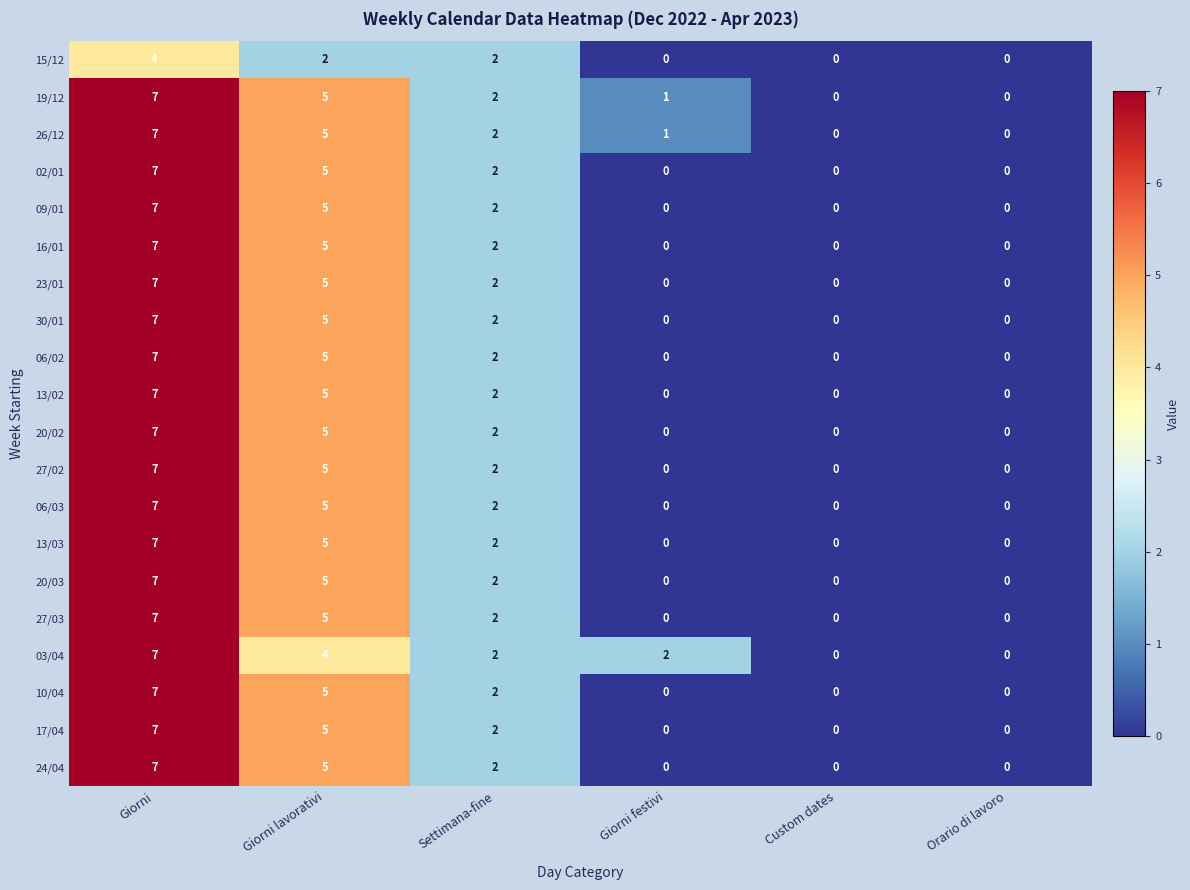

At which category is the sum across all series the highest?

Giorni